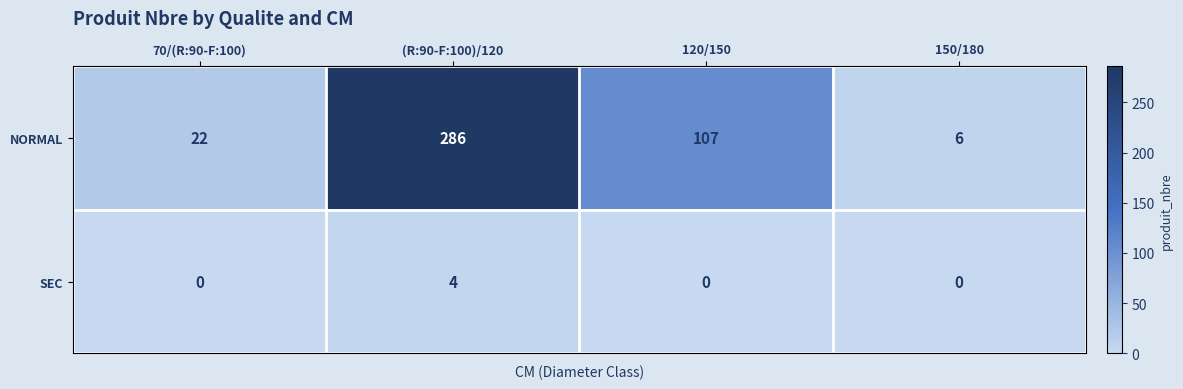

The NORMAL series shows 38 at 120/150. True or false?

False